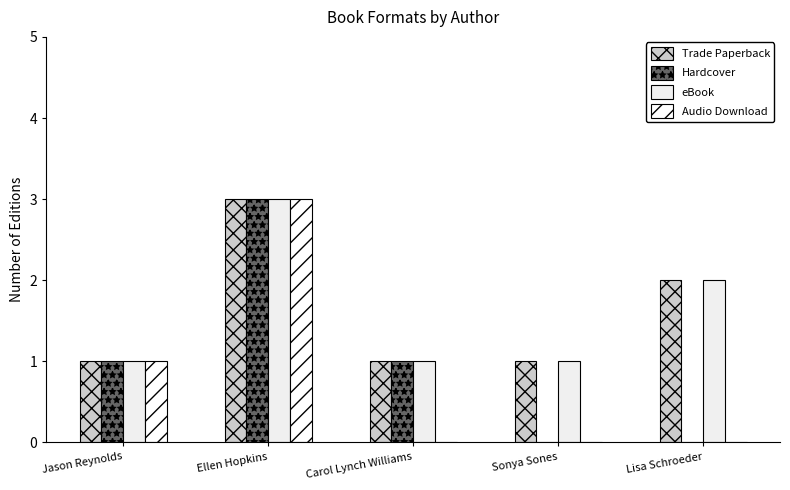

How many Hardcover values are between 0 and 1?

4